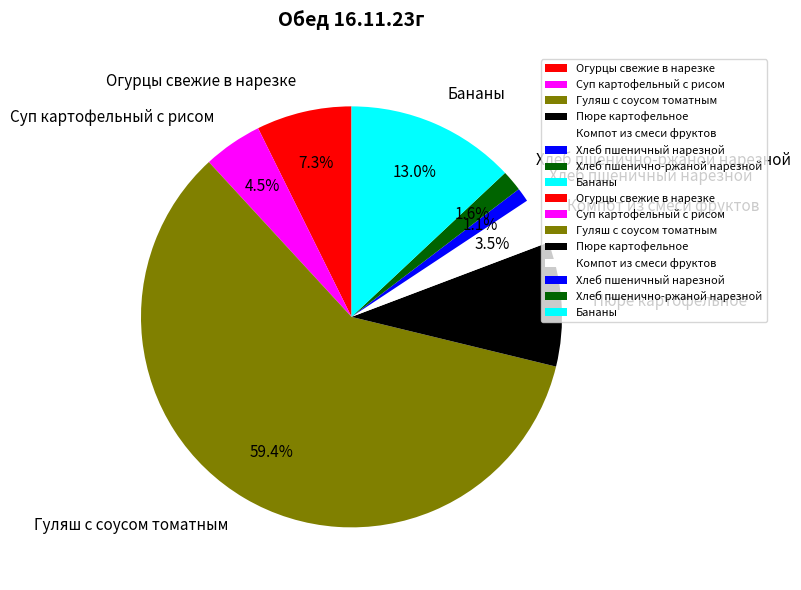

Between Суп картофельный с рисом and Хлеб пшенично-ржаной нарезной, which is larger?

Суп картофельный с рисом